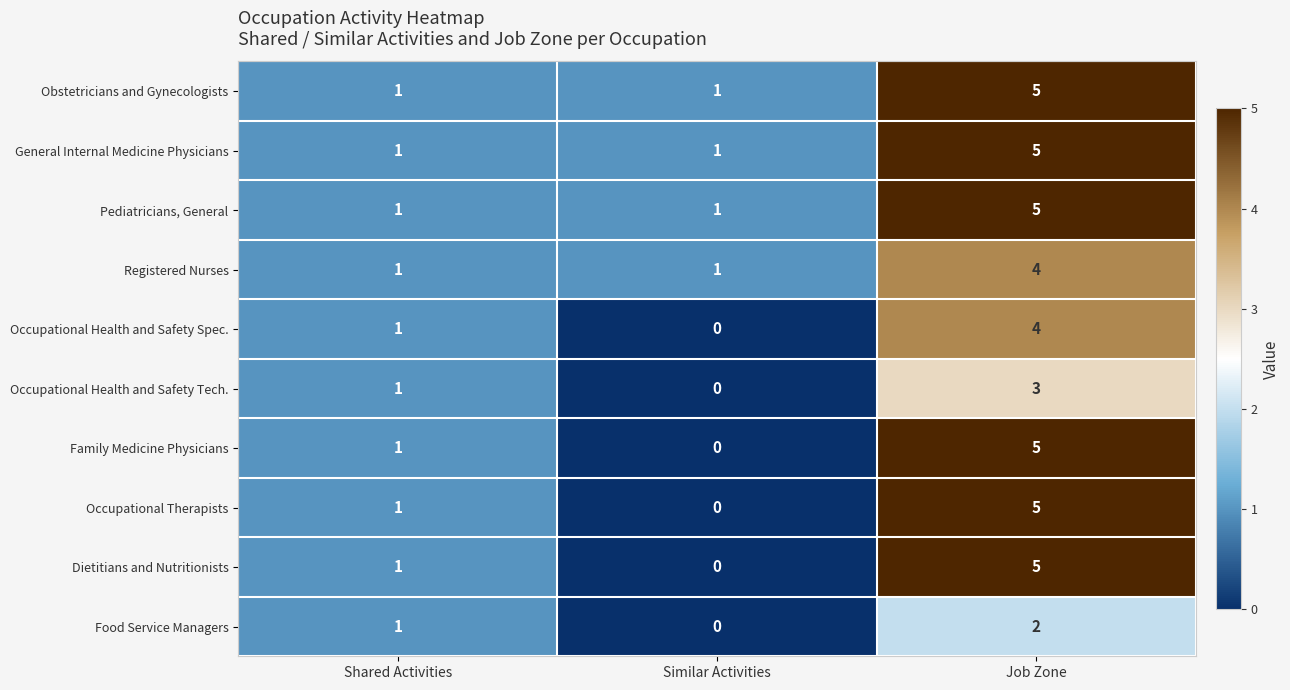

What is the difference between the maximum and second lowest values in the Family Medicine Physicians series?

4